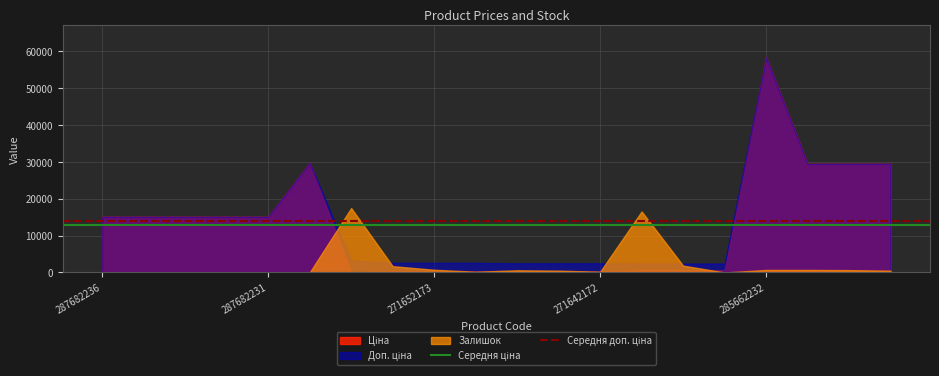

What is the highest value of the Залишок series?

17479.4